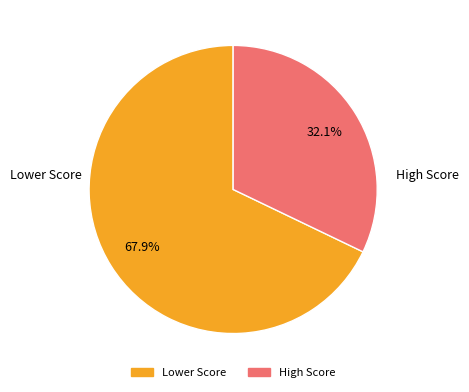

Is there a majority slice in this chart?

Yes